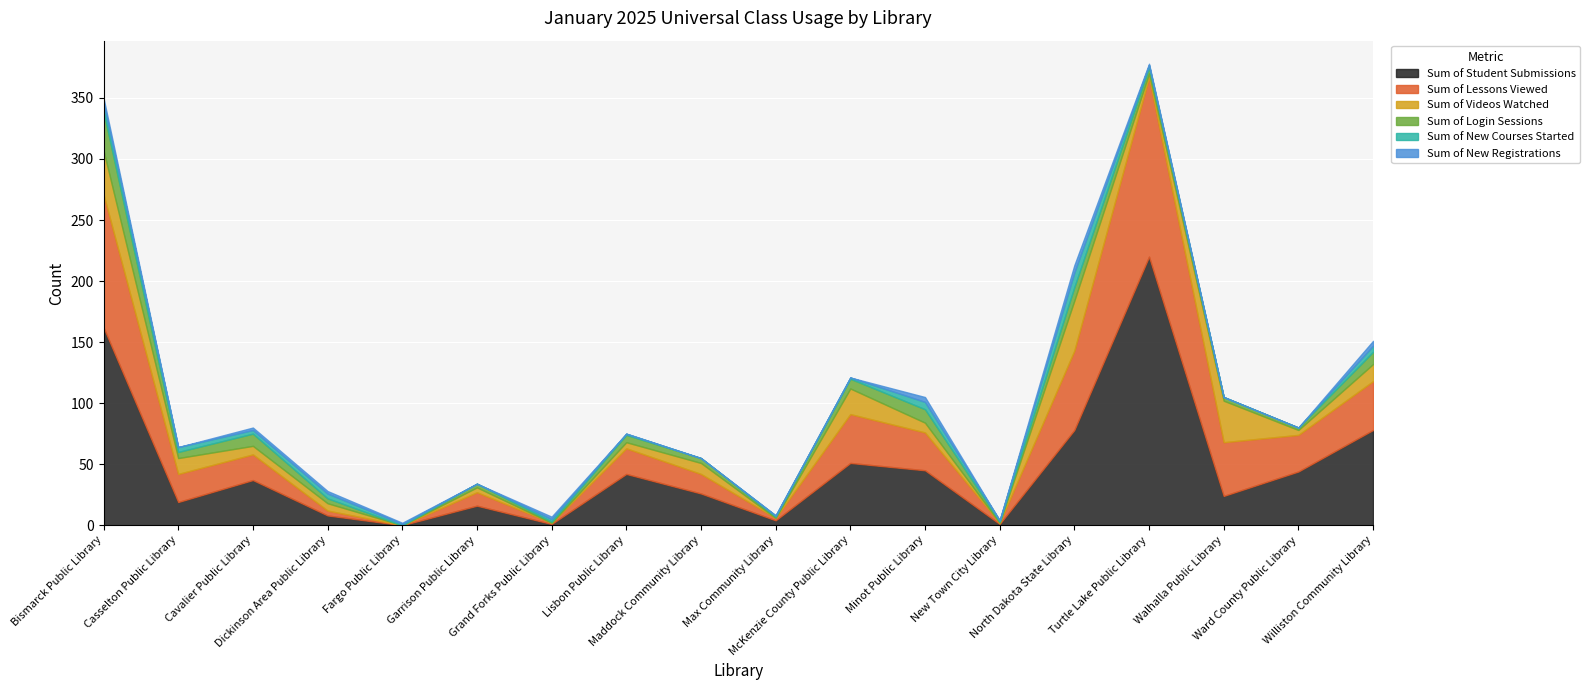

What is the maximum value for Sum of Student Submissions?

220